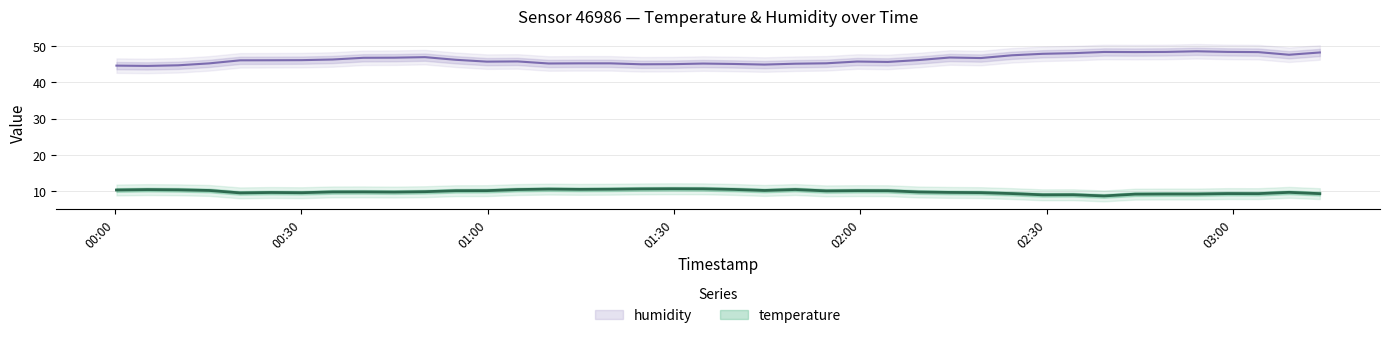

What is the sum of all temperature values?

395.1